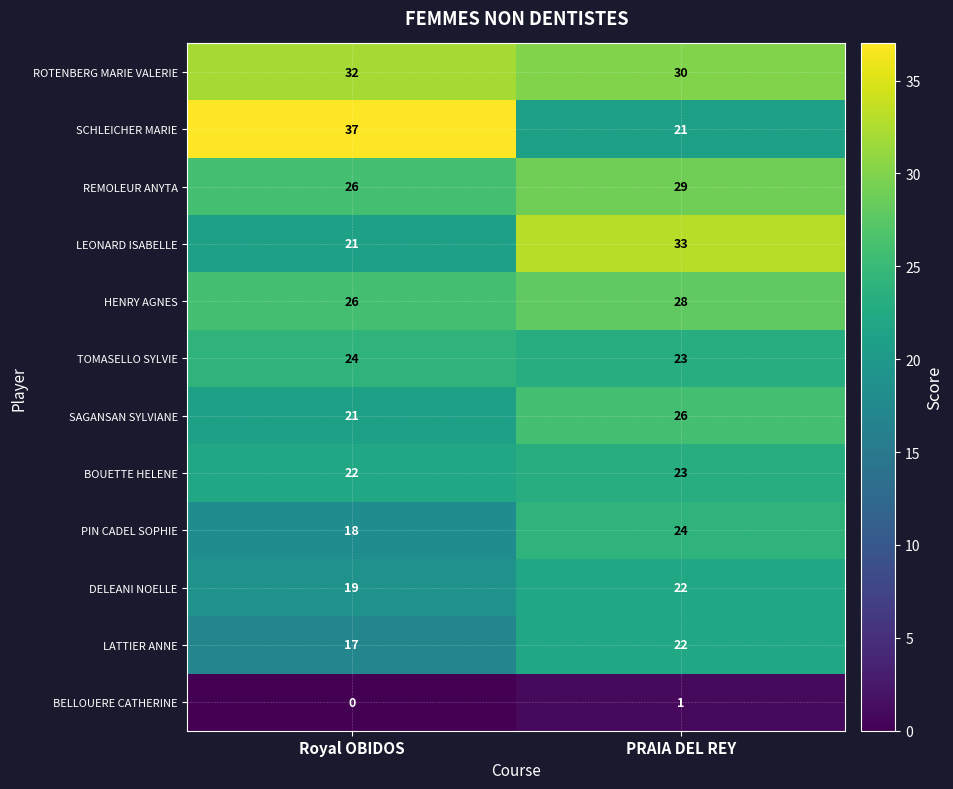

What is the approximate value of ROTENBERG MARIE VALERIE at PRAIA DEL REY?

30